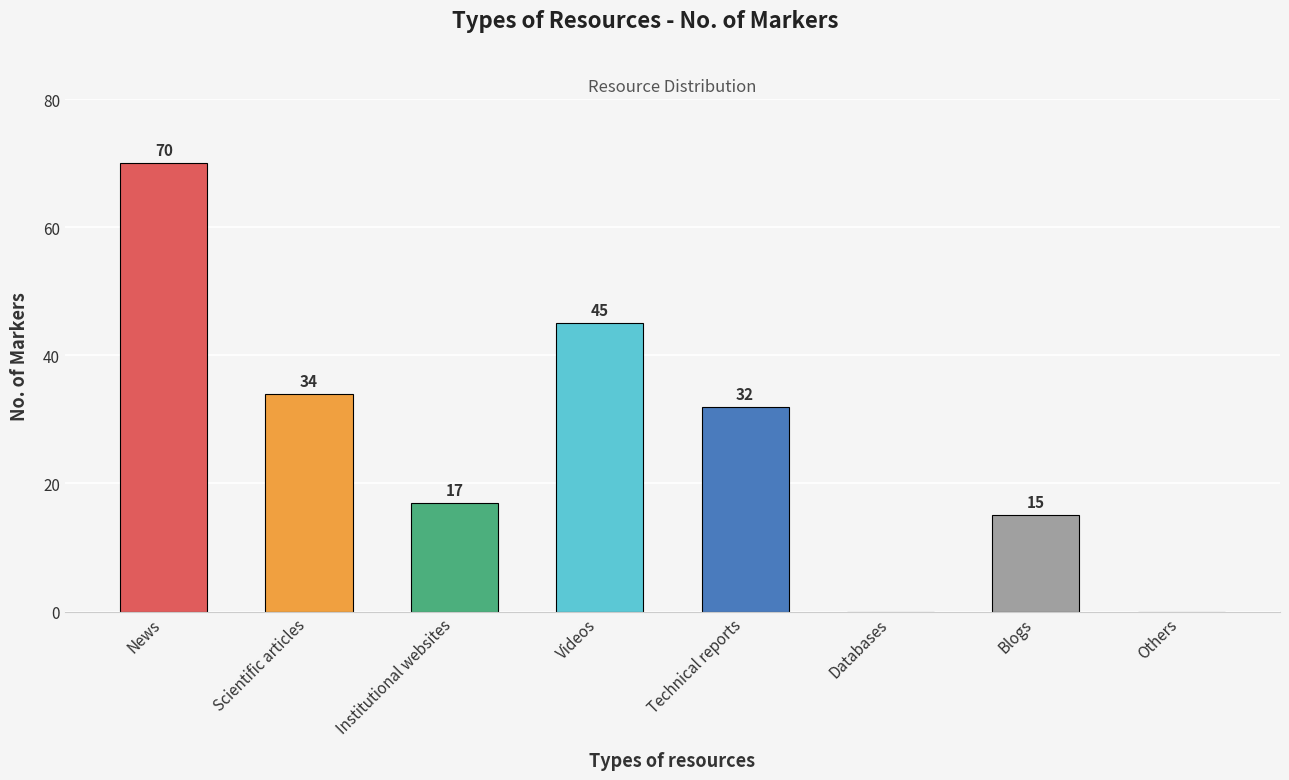

Reading right to left, extract all data points from this chart.

Others=0	Blogs=15	Databases=0	Technical reports=32	Videos=45	Institutional websites=17	Scientific articles=34	News=70